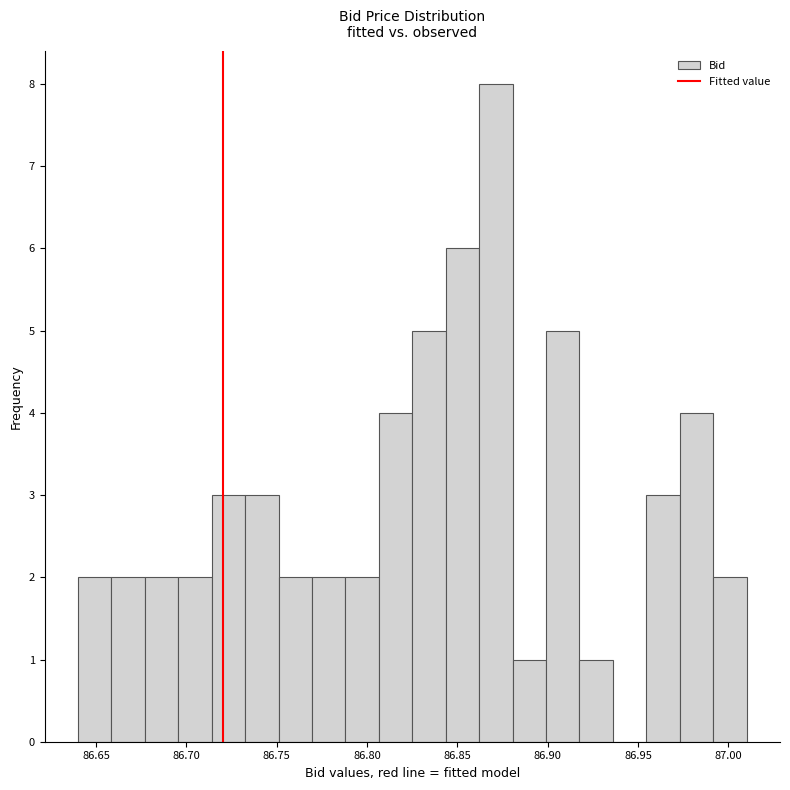

Read against the x-axis, roughly where is the centre of the tallest bar?

86.870